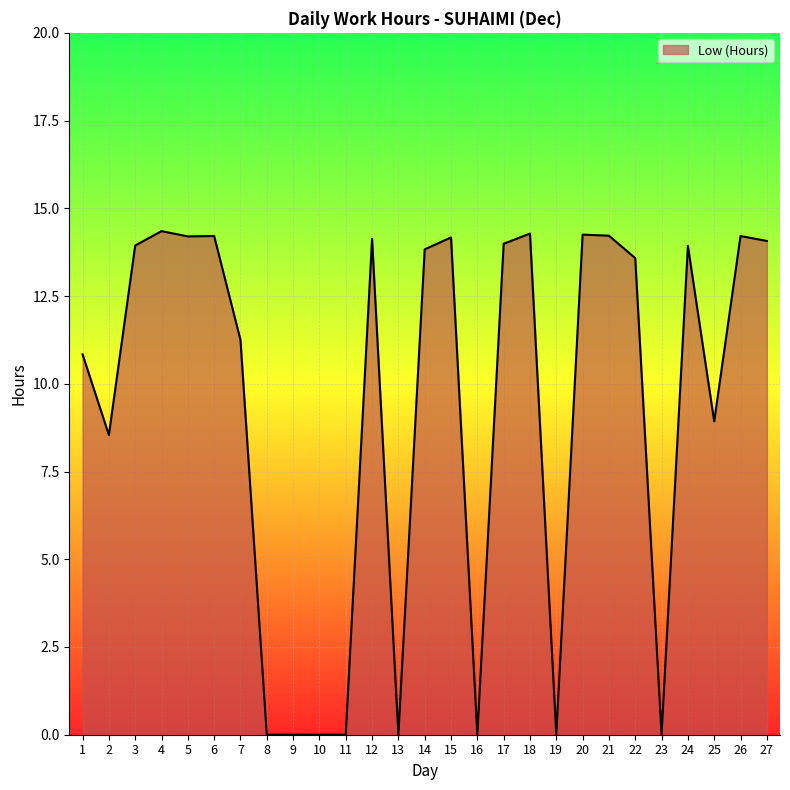

Count the number of data series in this chart.

1